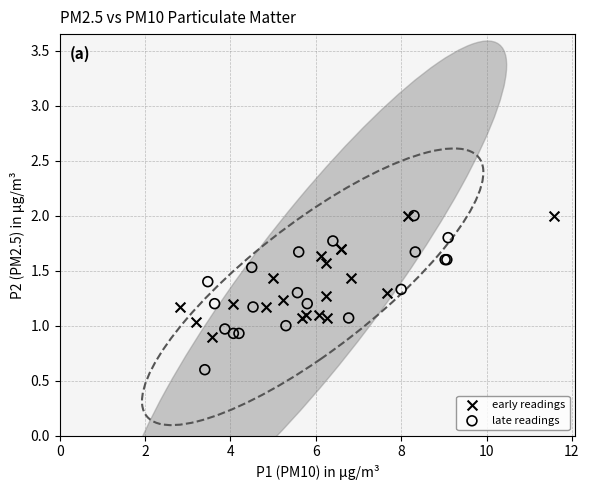

Which series contains the lowest Y value?

late readings